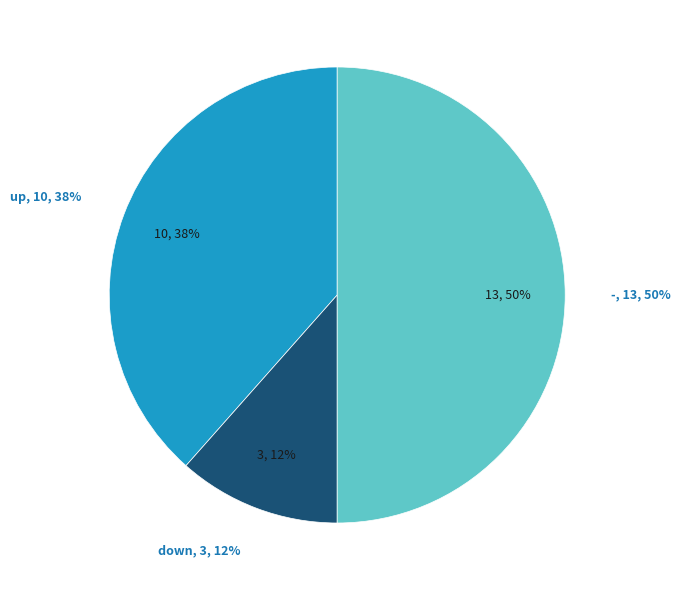

How many segments does this pie chart have?

3